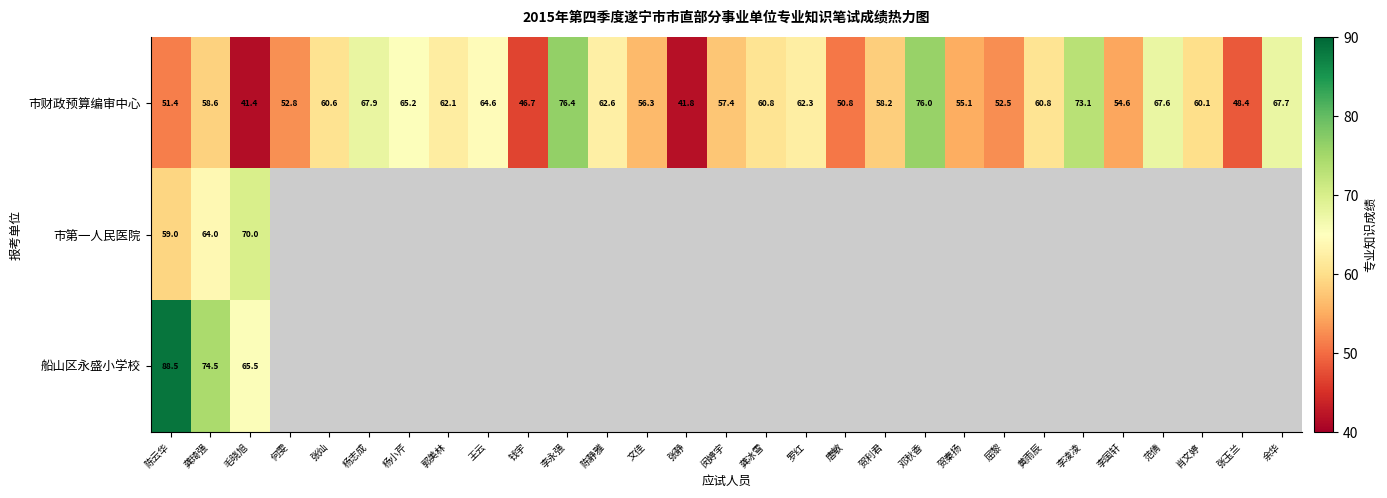

At which label does 市财政预算编审中心 reach its peak?

李永强